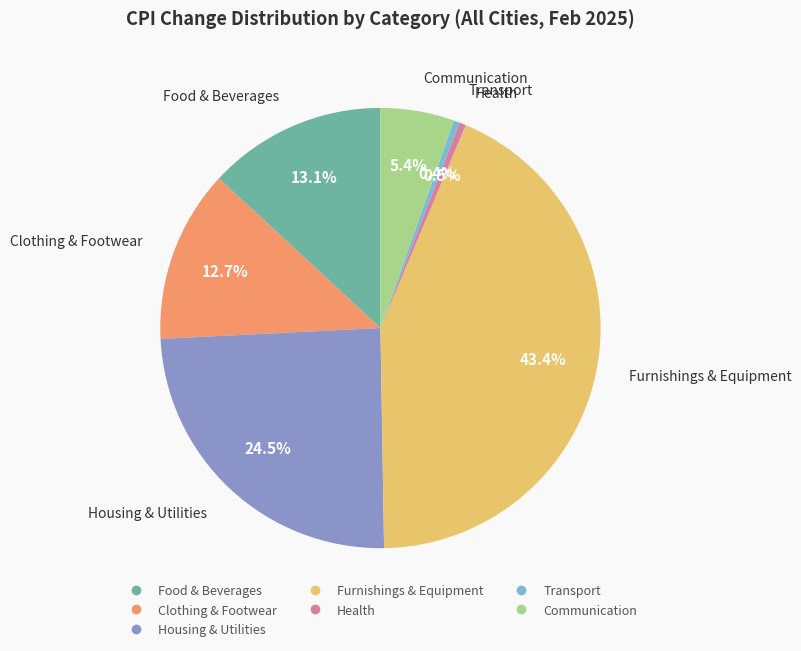

Does any single category account for the majority?

No